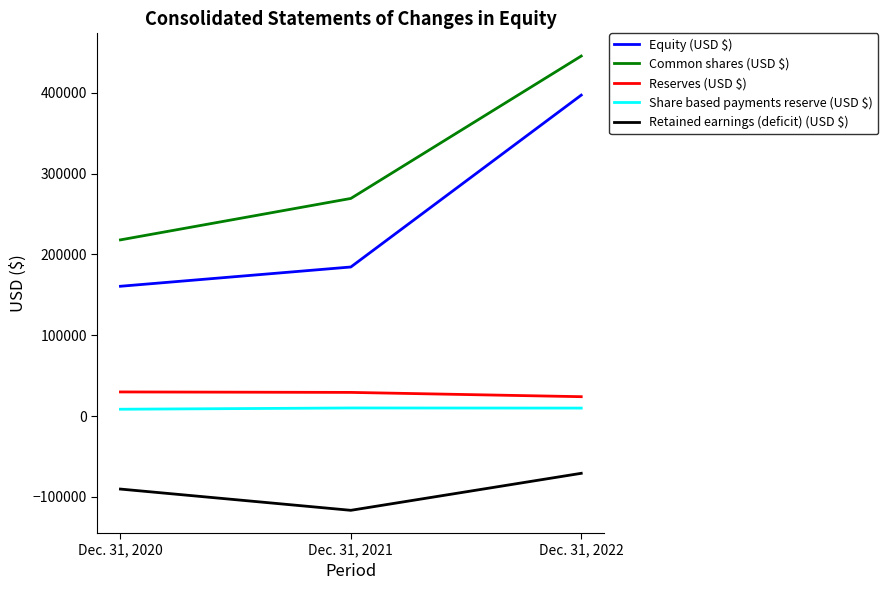

What is the maximum value shown in the chart?

445316